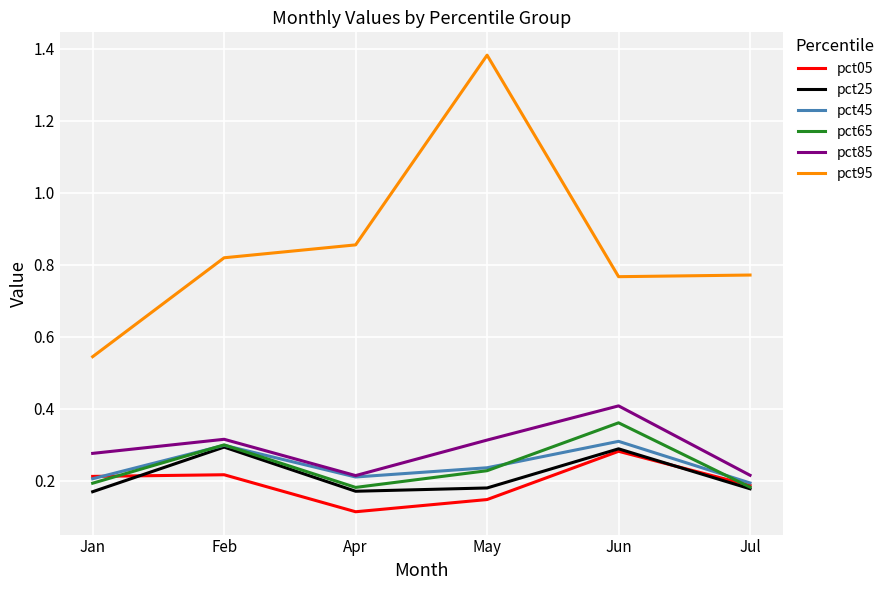

Which series changed the most between Jan and Jun?

pct95